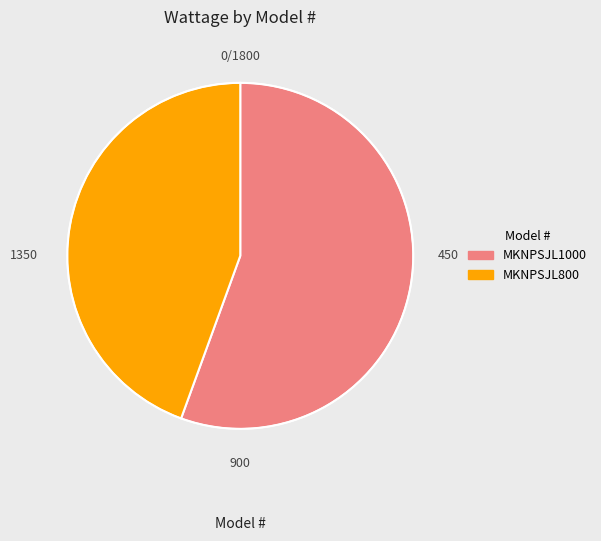

Between MKNPSJL800 and MKNPSJL1000, which is larger?

MKNPSJL1000